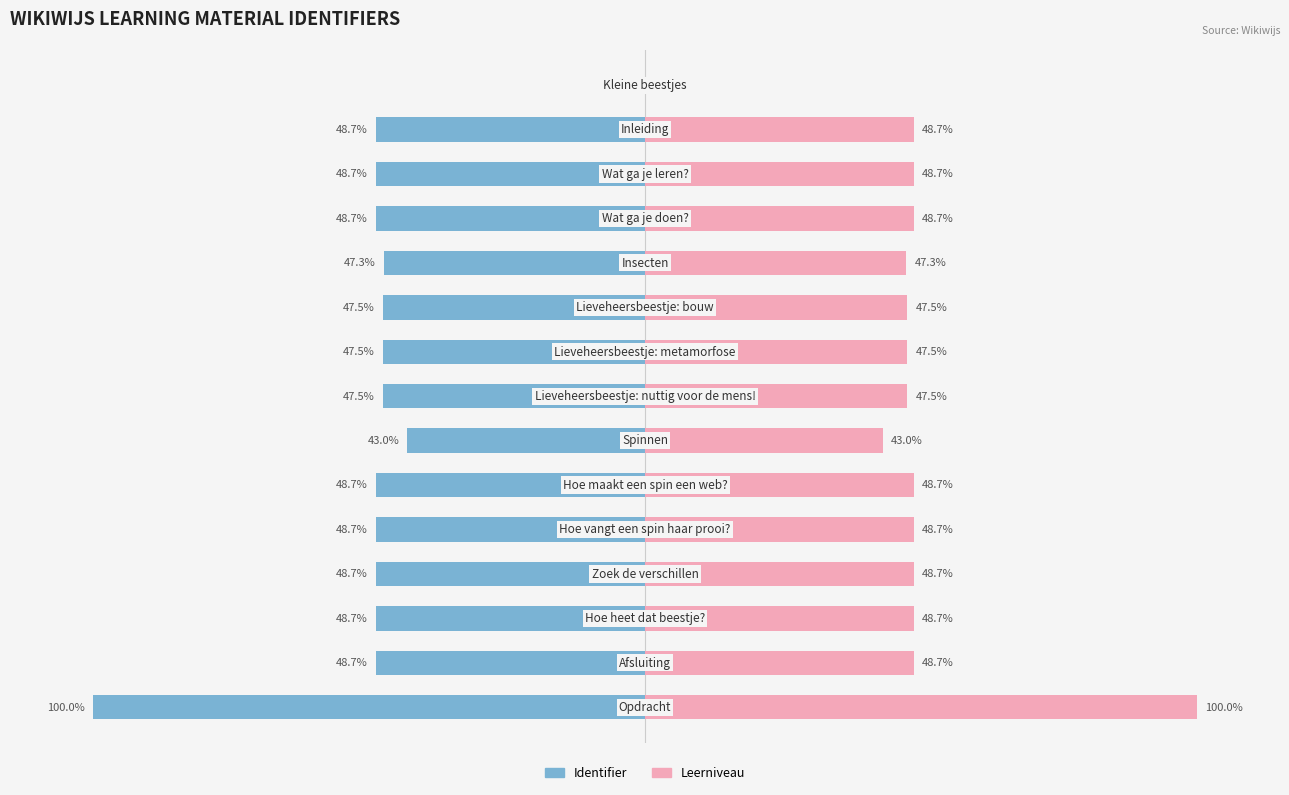

Which has a higher value, 12 or 14?

12